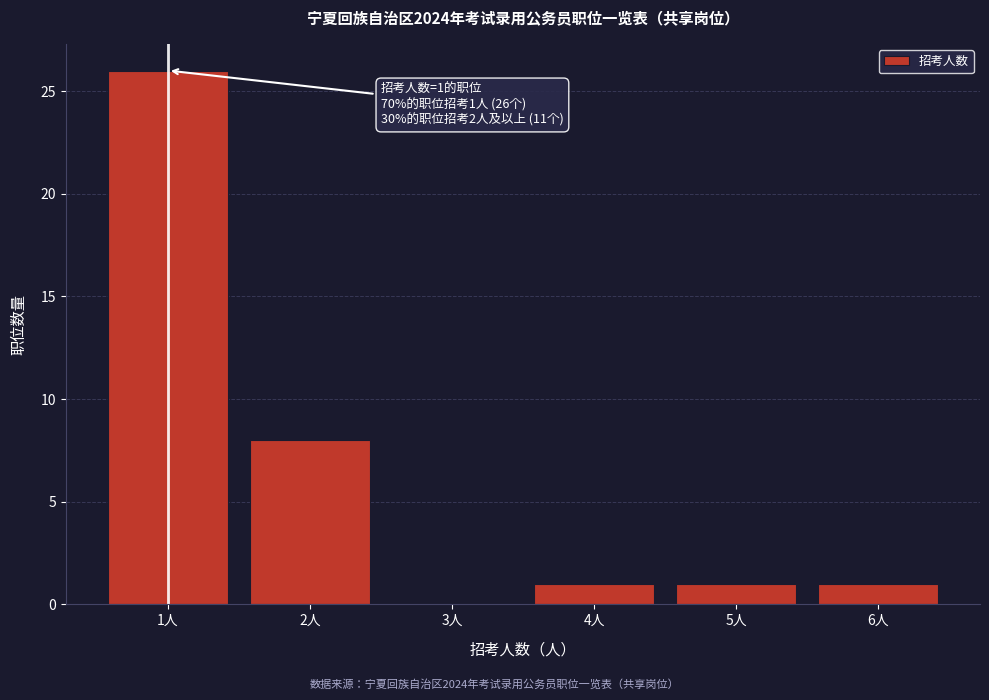

Reading left to right, what are all the values shown in this chart?

1人=26	2人=8	3人=0	4人=1	5人=1	6人=1